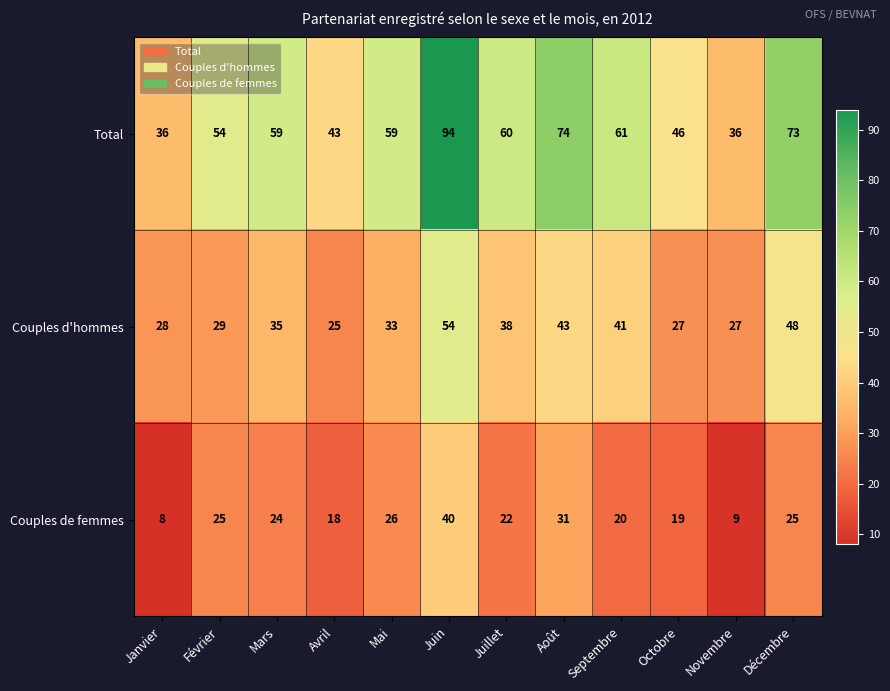

List the series in order of their overall mean, lowest first.

Couples de femmes, Couples d'hommes, Total